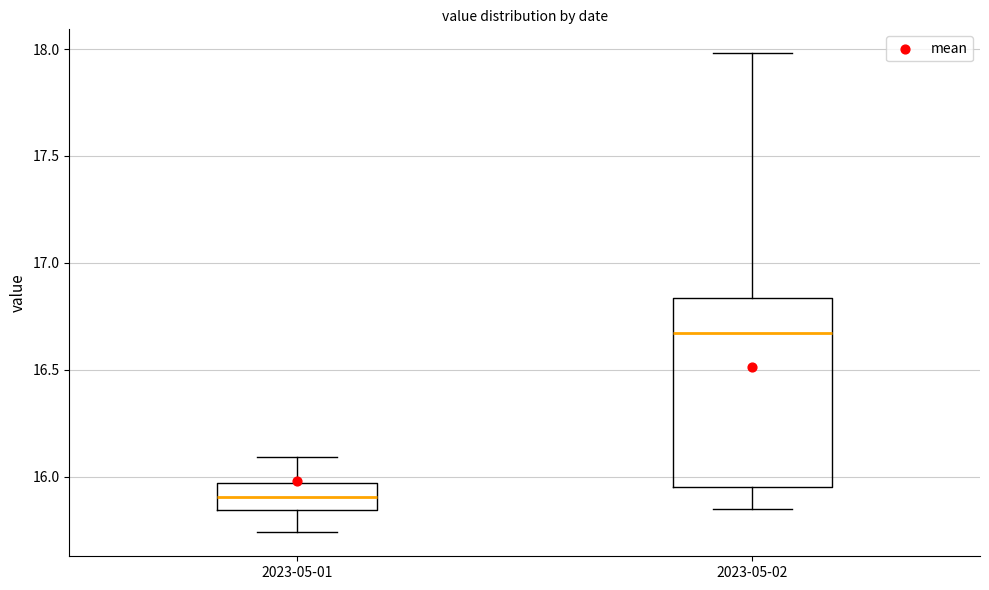

Reading left to right, read every box against the y-axis: the position of its median line, the range the box covers, and the ends of its whiskers. The values are not printed on the chart, so give them approximately, as read against the axis.

2023-05-01: median 15.90, box 15.85 to 15.95, whiskers 15.75 to 16.10
2023-05-02: median 16.65, box 15.95 to 16.85, whiskers 15.85 to 18.00